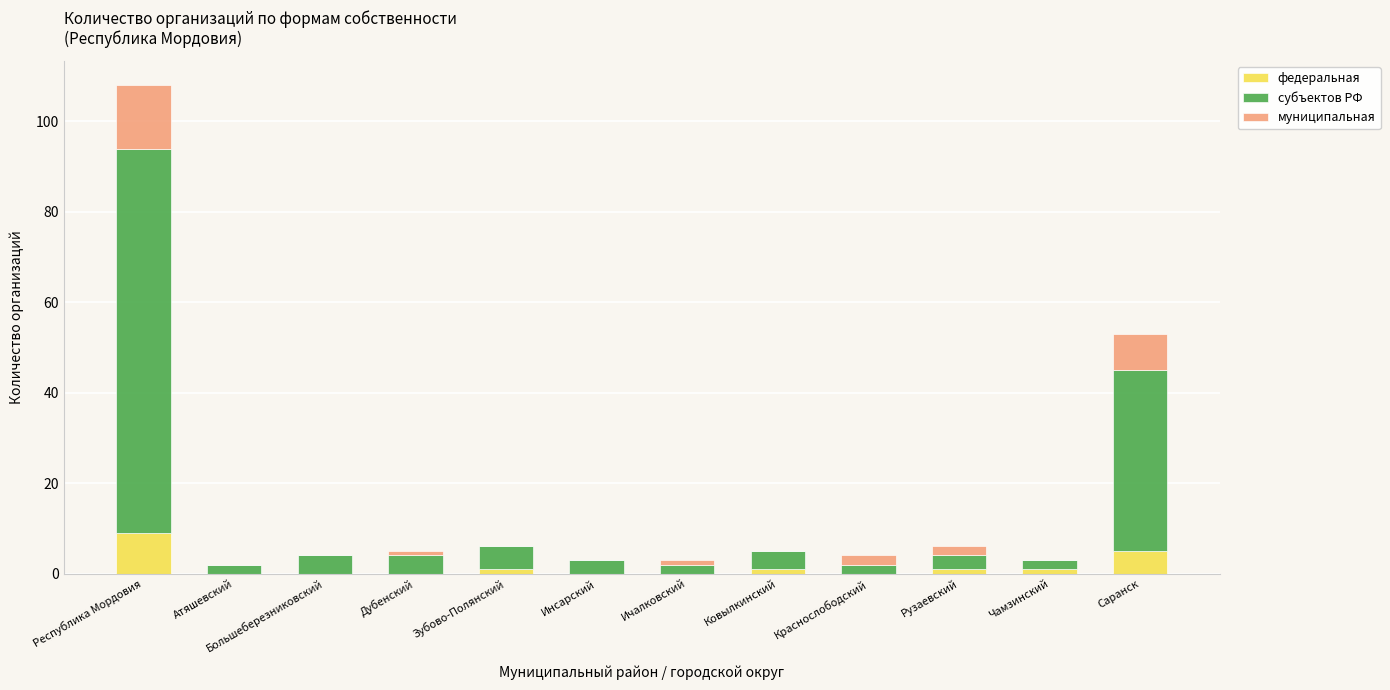

True or false: федеральная has a value of 9 at Республика Мордовия.

True